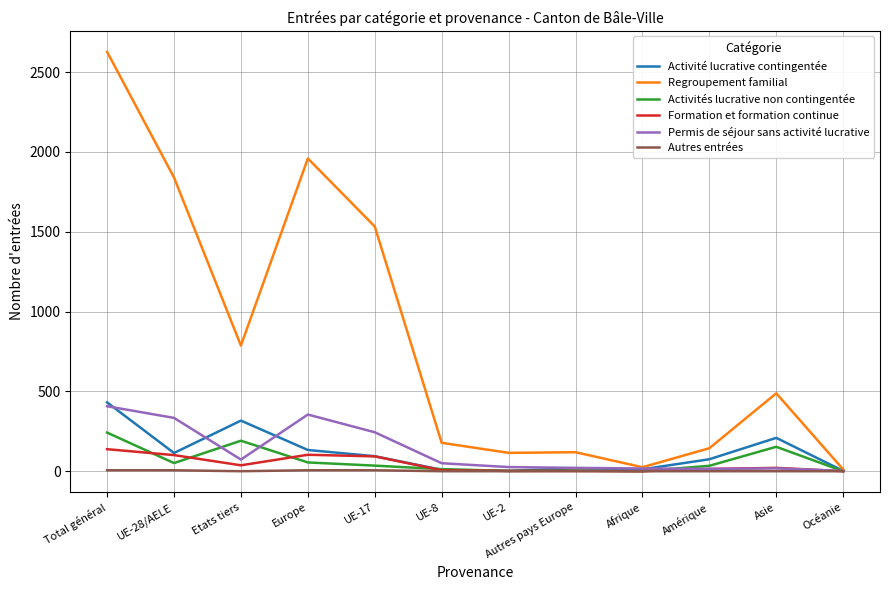

Which series has the widest spread of values?

Regroupement familial